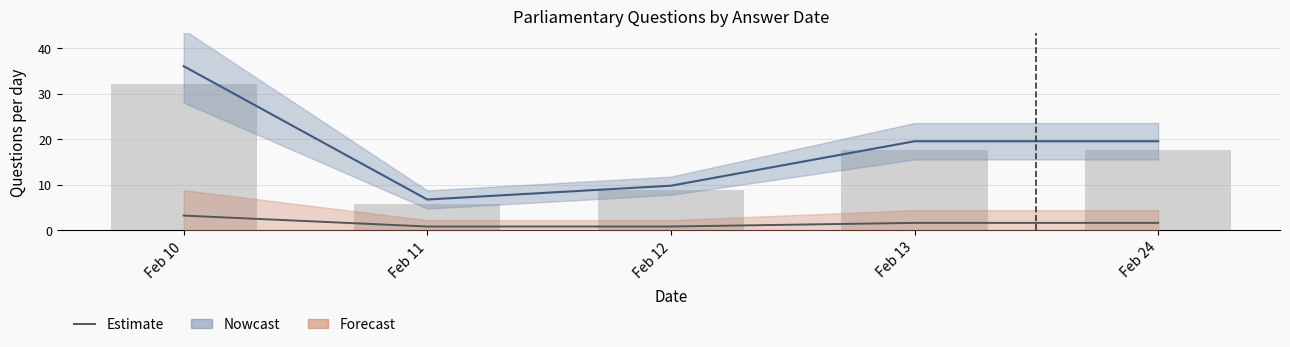

What is the smallest value displayed?

0.8